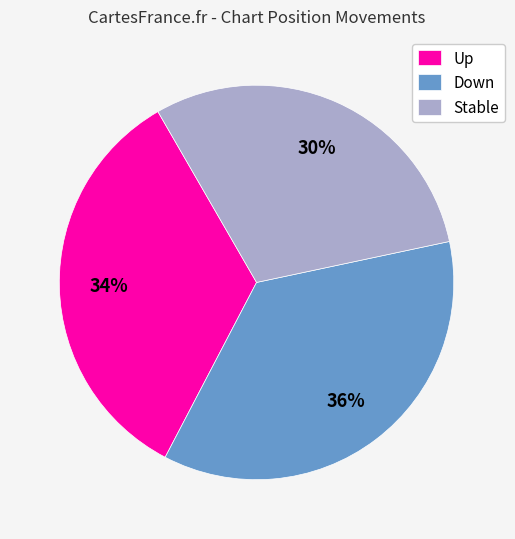

Between Stable and Down, which is larger?

Down